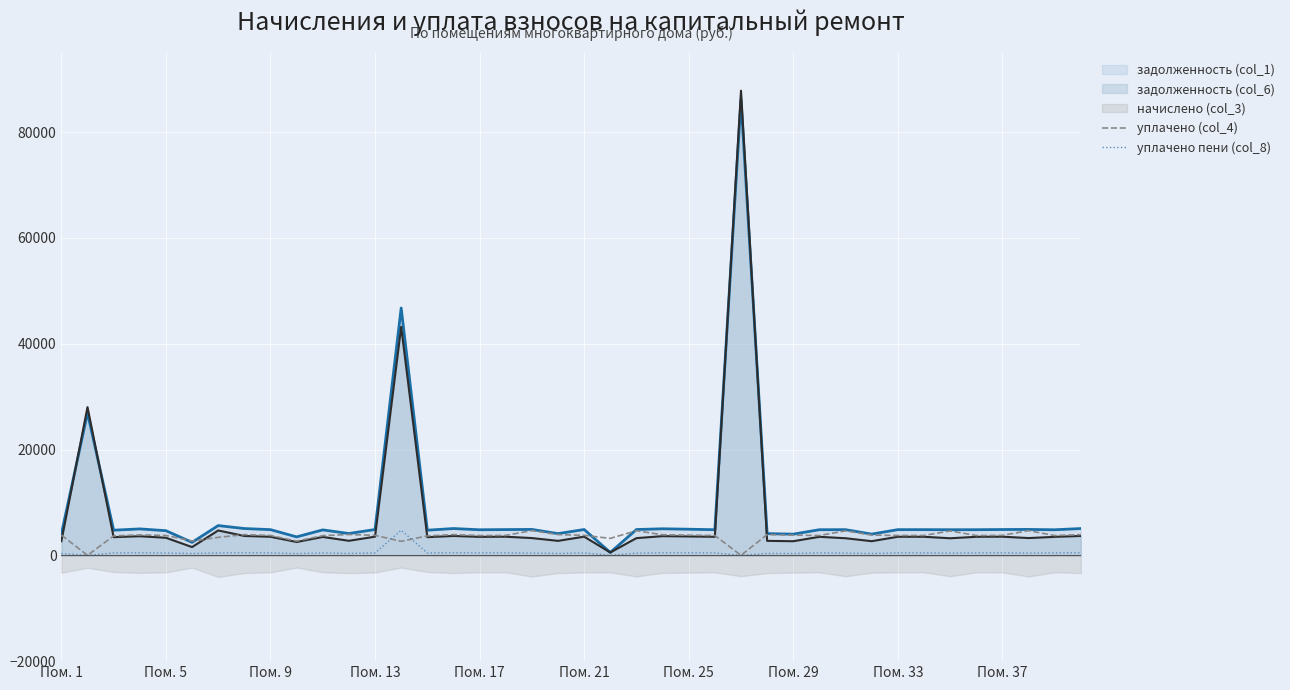

What is the maximum value for задолженность (col_6)?

87827.4